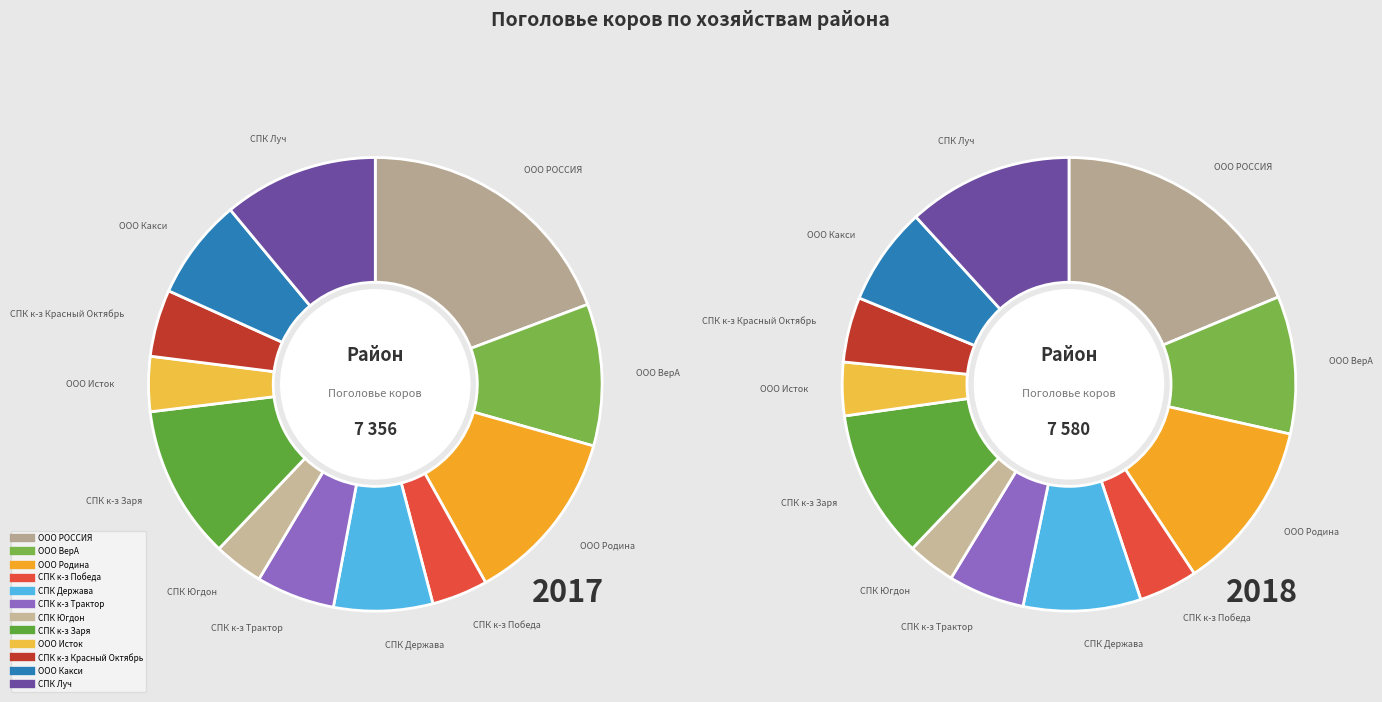

Is it true that 4 is 14% of the pie?

False